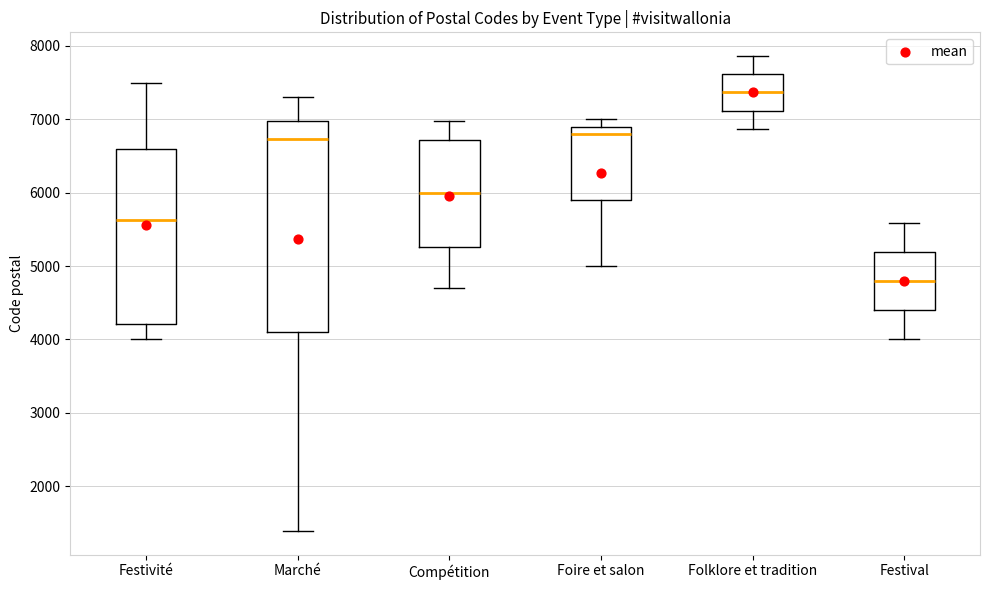

Which box has the lowest median line?

Festival